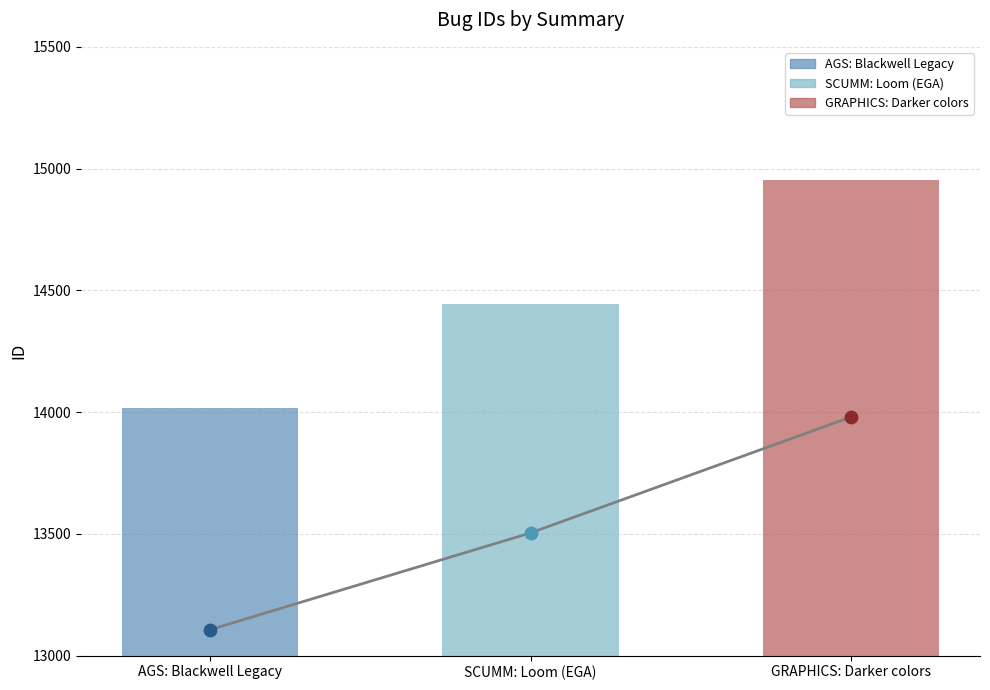

Which has a higher value, GRAPHICS: Darker colors or AGS: Blackwell Legacy?

GRAPHICS: Darker colors